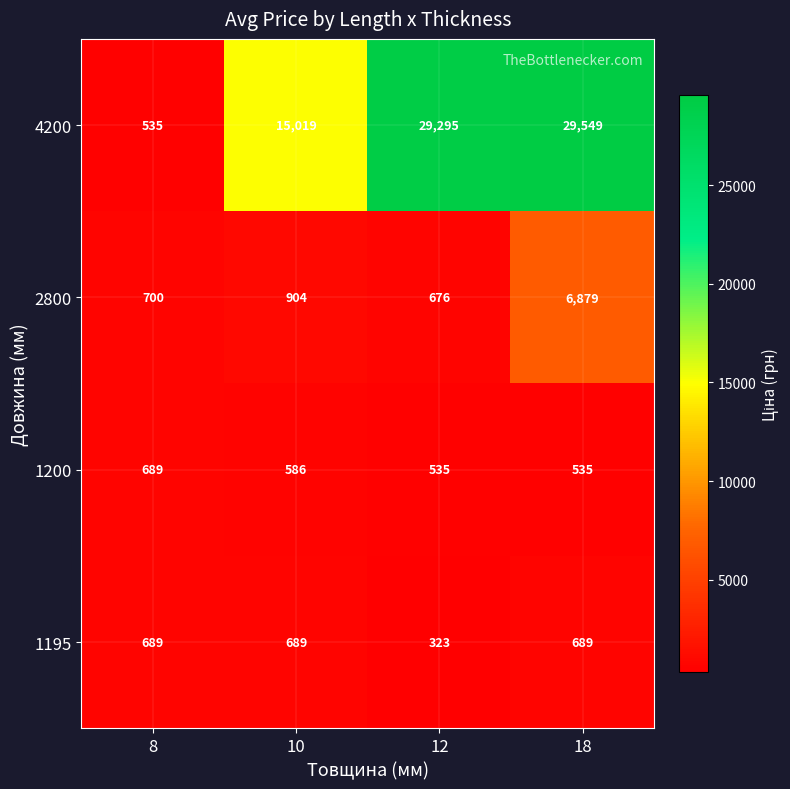

The value of 1195 at 12 is 323. True or false?

True